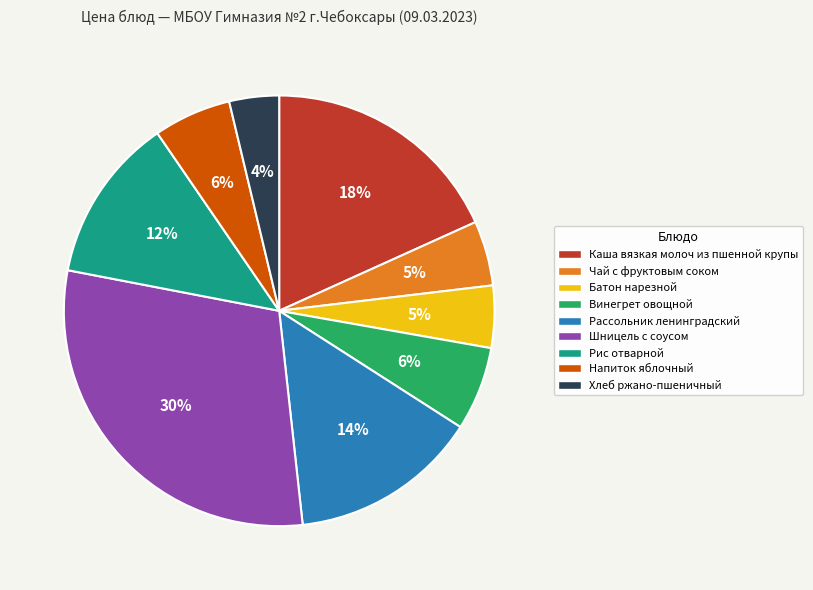

To the nearest percent, what is the combined percentage of Чай с фруктовым соком and Винегрет овощной?

11%